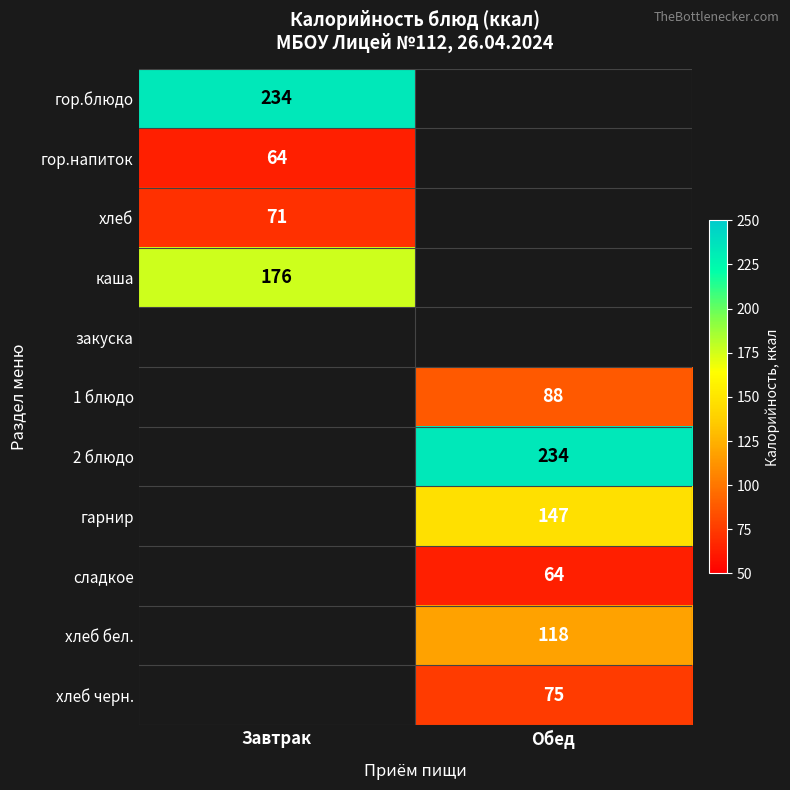

The гор.напиток series shows 64 at Завтрак. True or false?

True